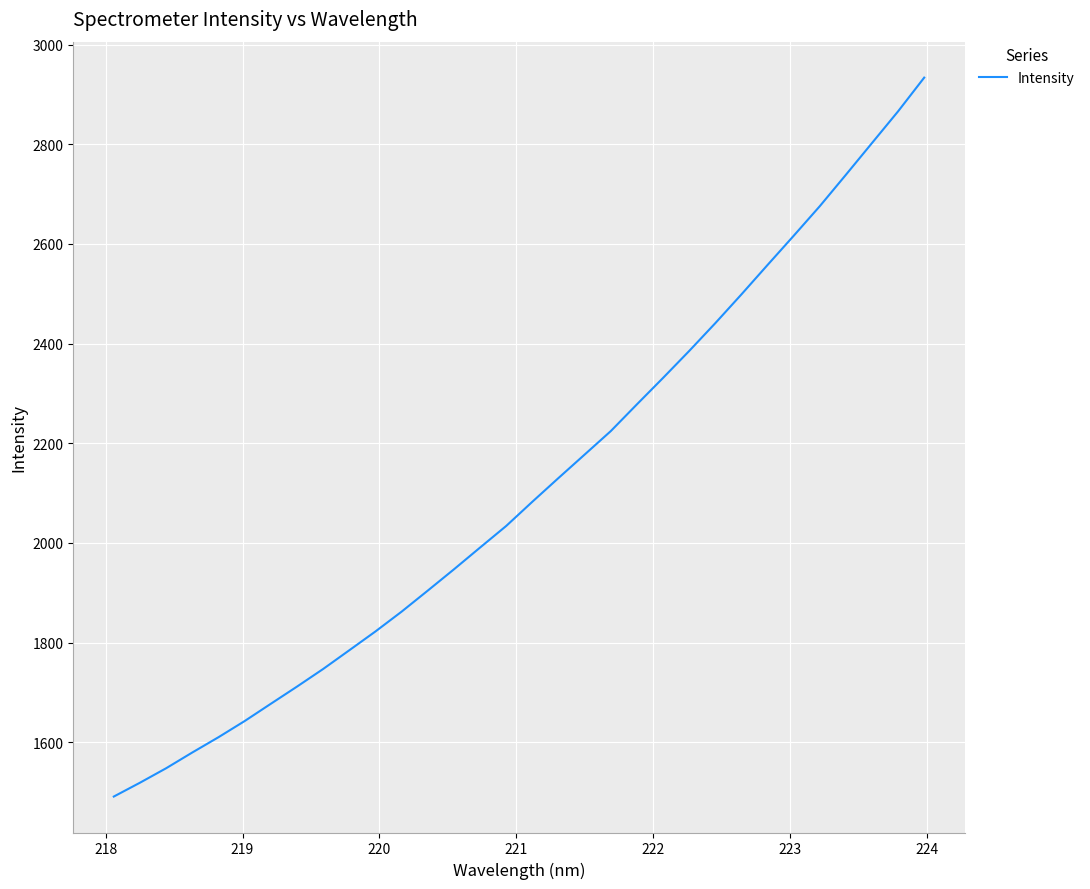

What is the smallest value displayed?

1490.9